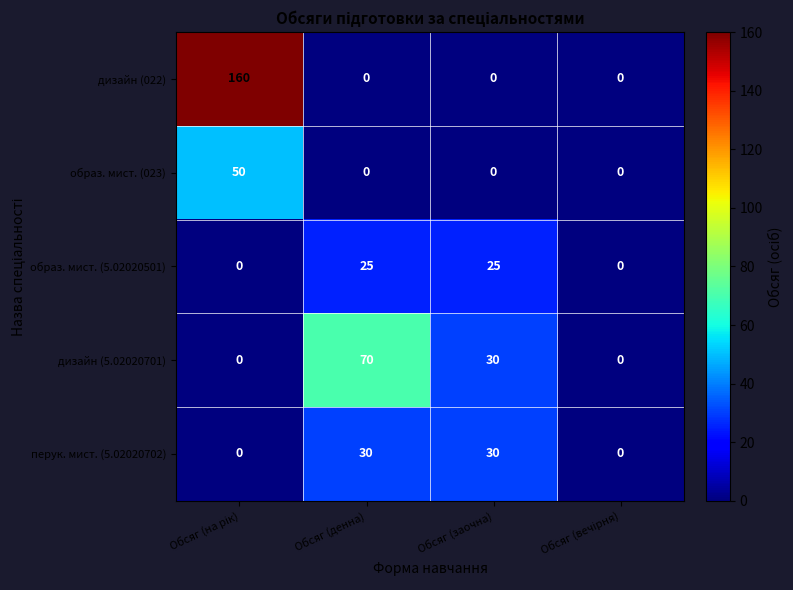

What is the spread (max minus min) of values at Обсяг (денна)?

70